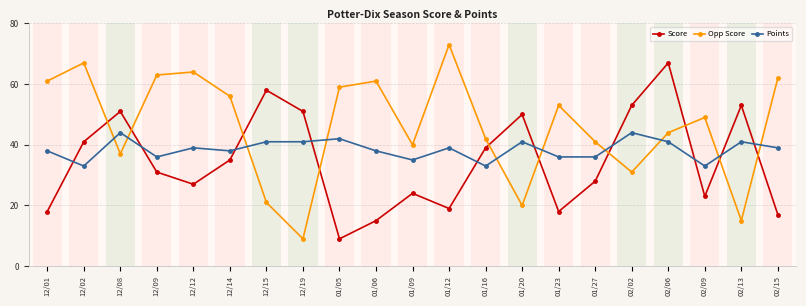

What is the spread (max minus min) of values at 12/12?

37